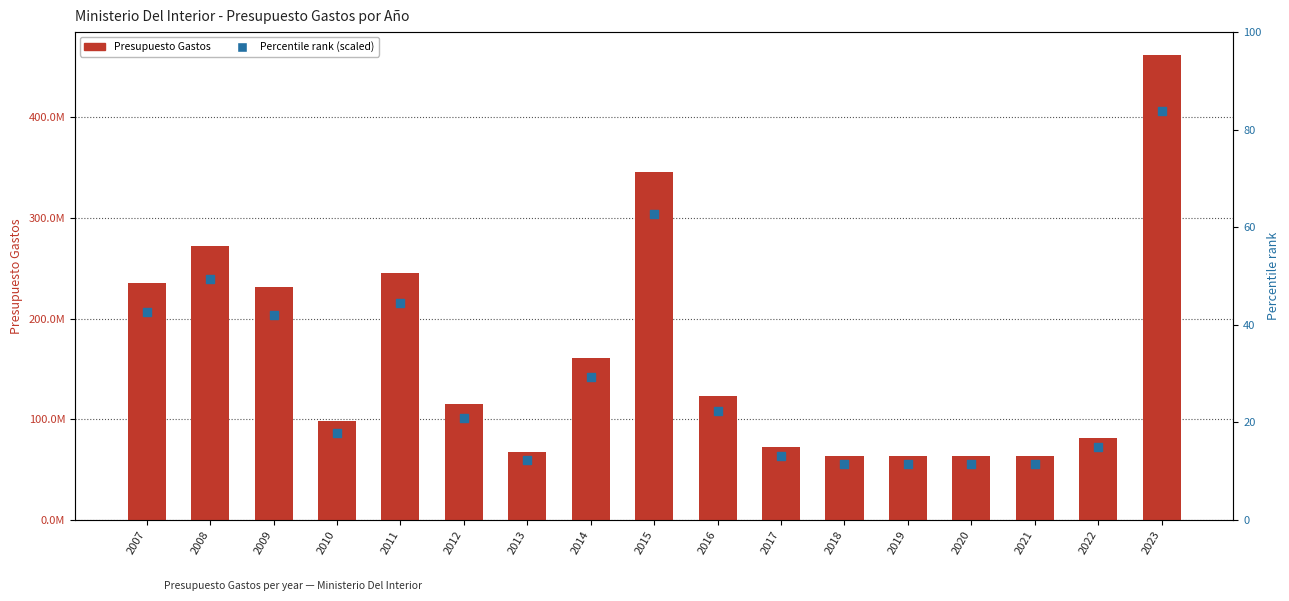

At which category is the sum across all series the highest?

2023